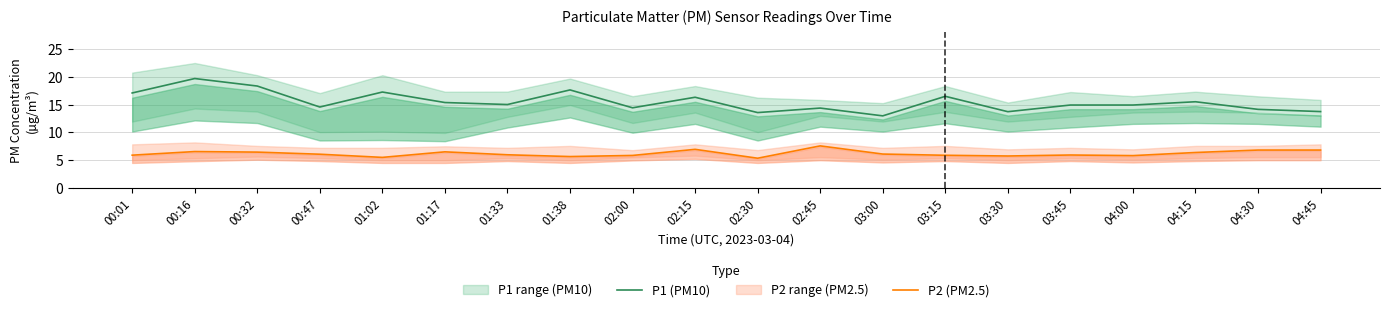

What is the approximate value of P1 (PM10) at 03:45?

14.9